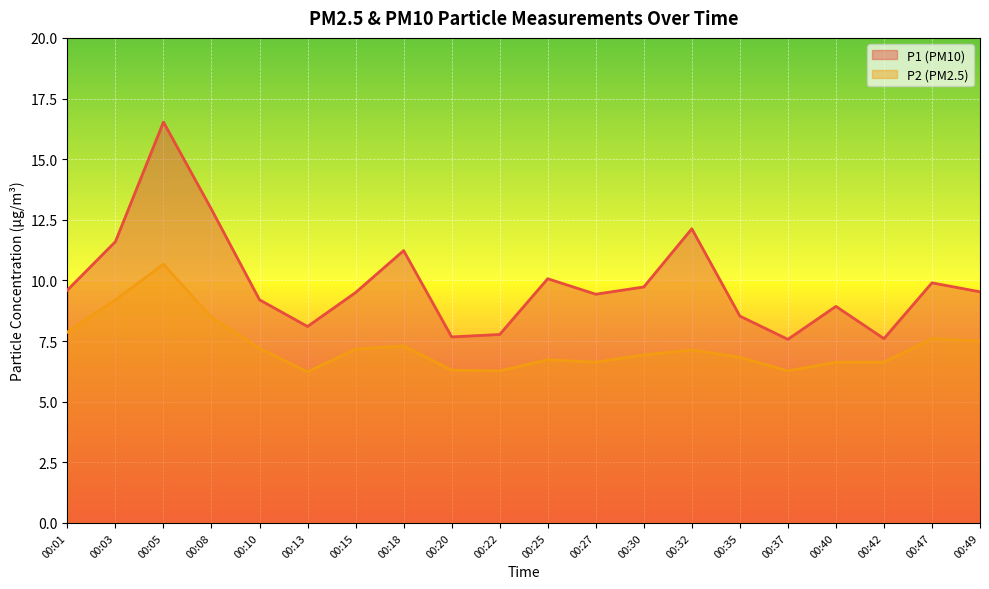

How many interior local peaks does the P1 series have?

6